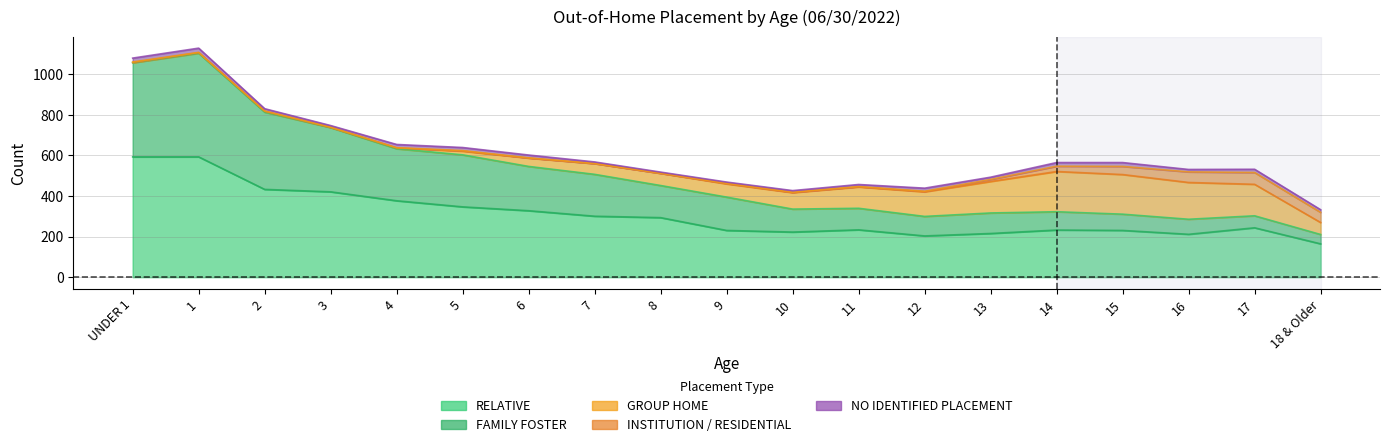

What is the sum of all FAMILY FOSTER values?

9553